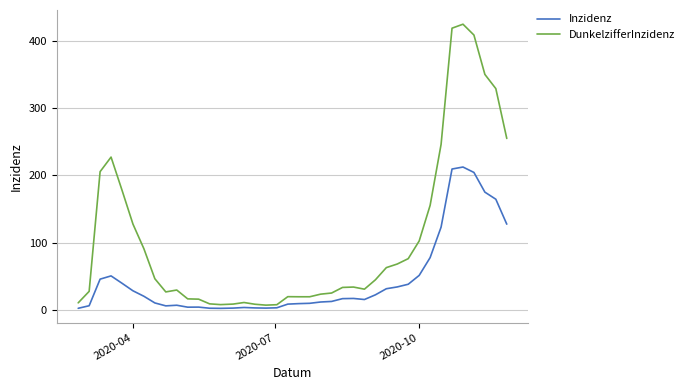

Which series has the widest spread of values?

DunkelzifferInzidenz